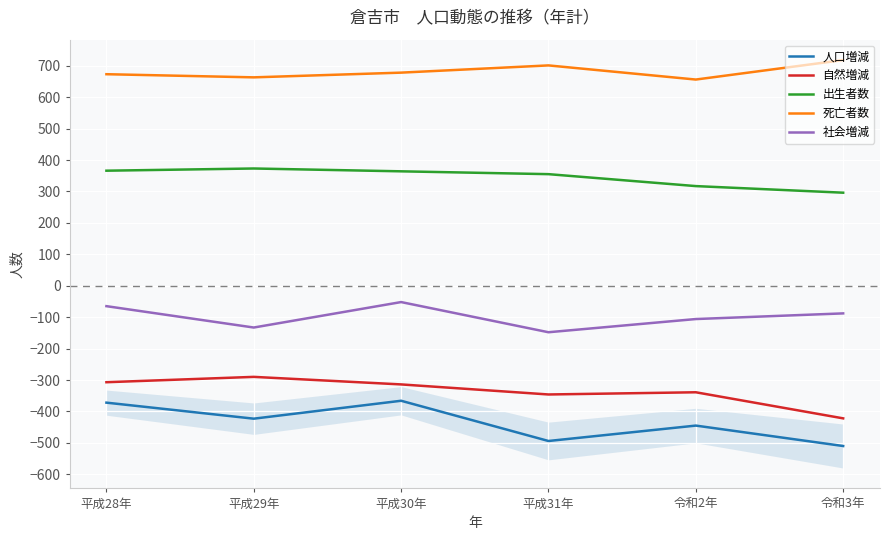

Is it true that 死亡者数 equals 1051 at 平成31年?

False